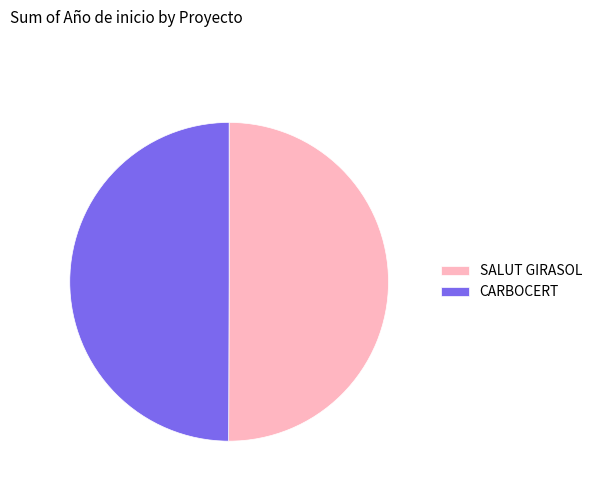

Count the number of slices in the pie.

2